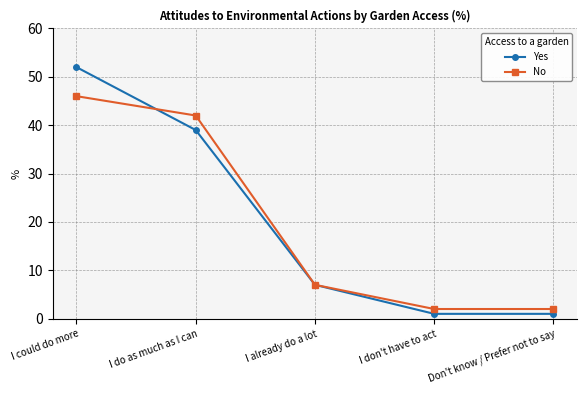

What is the label of the 5th point from the right?

I could do more